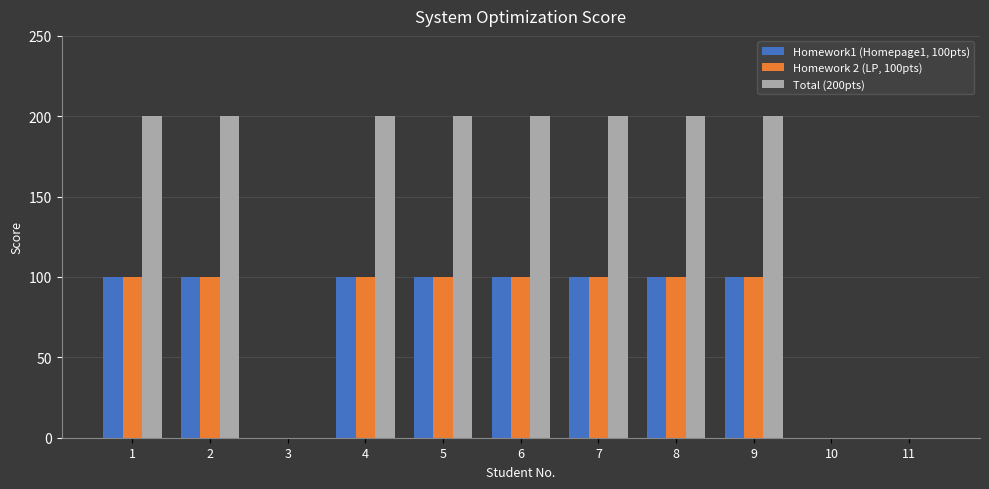

How many distinct data groups are displayed?

3